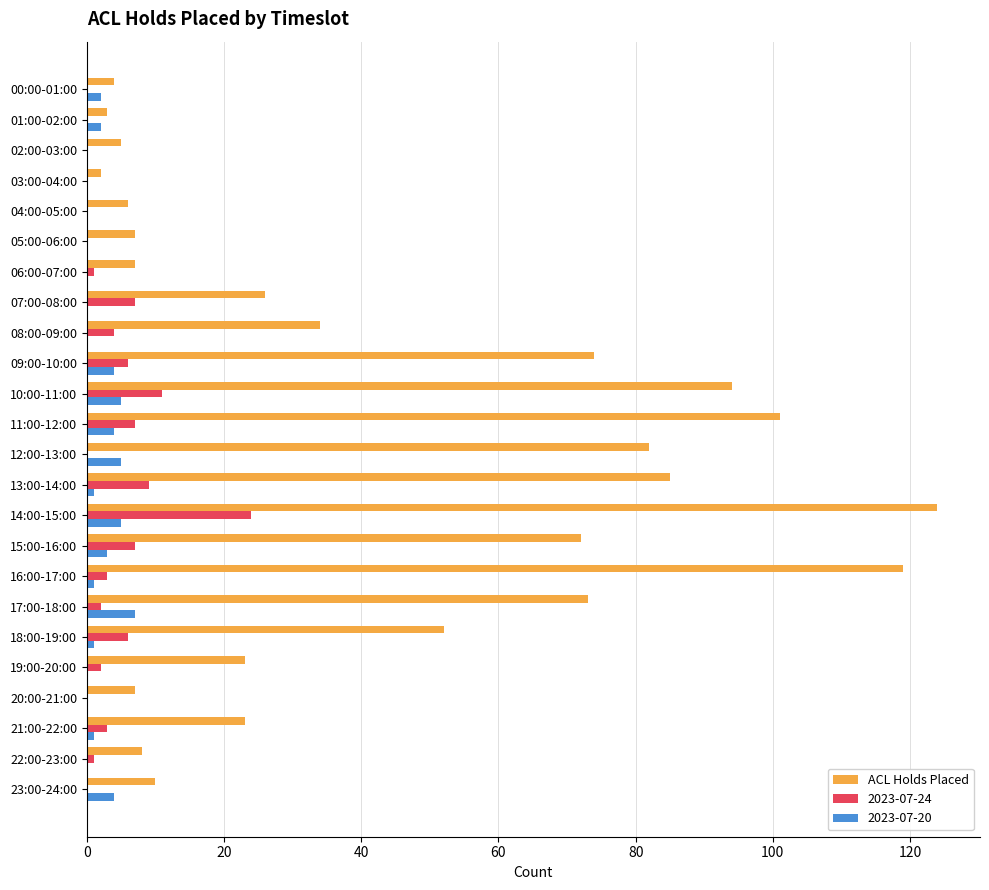

Between 07:00-08:00 and 17:00-18:00, which series saw the biggest shift?

ACL Holds Placed